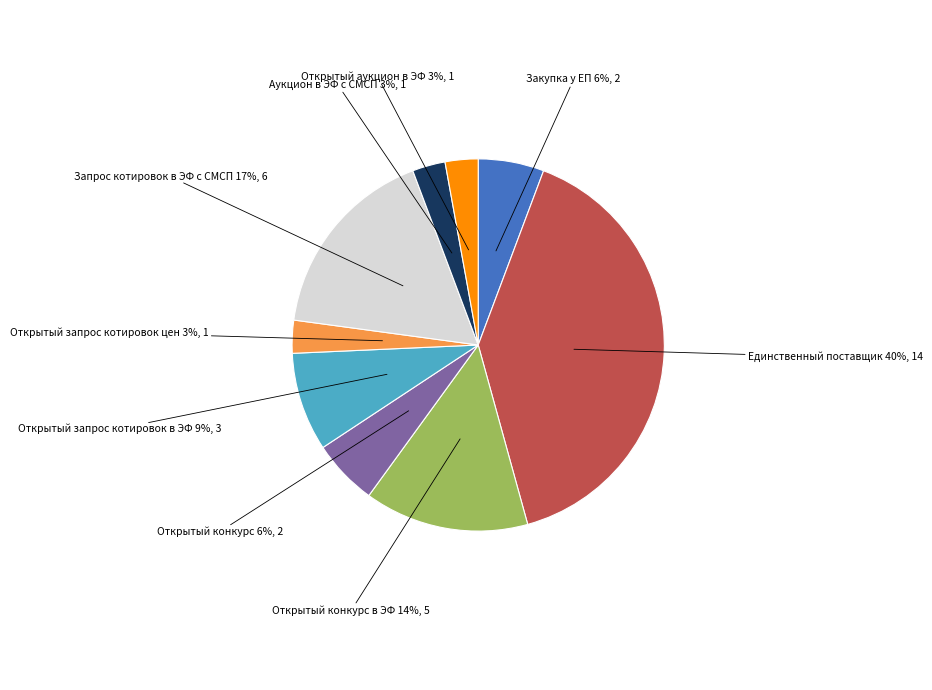

Count the number of slices in the pie.

9